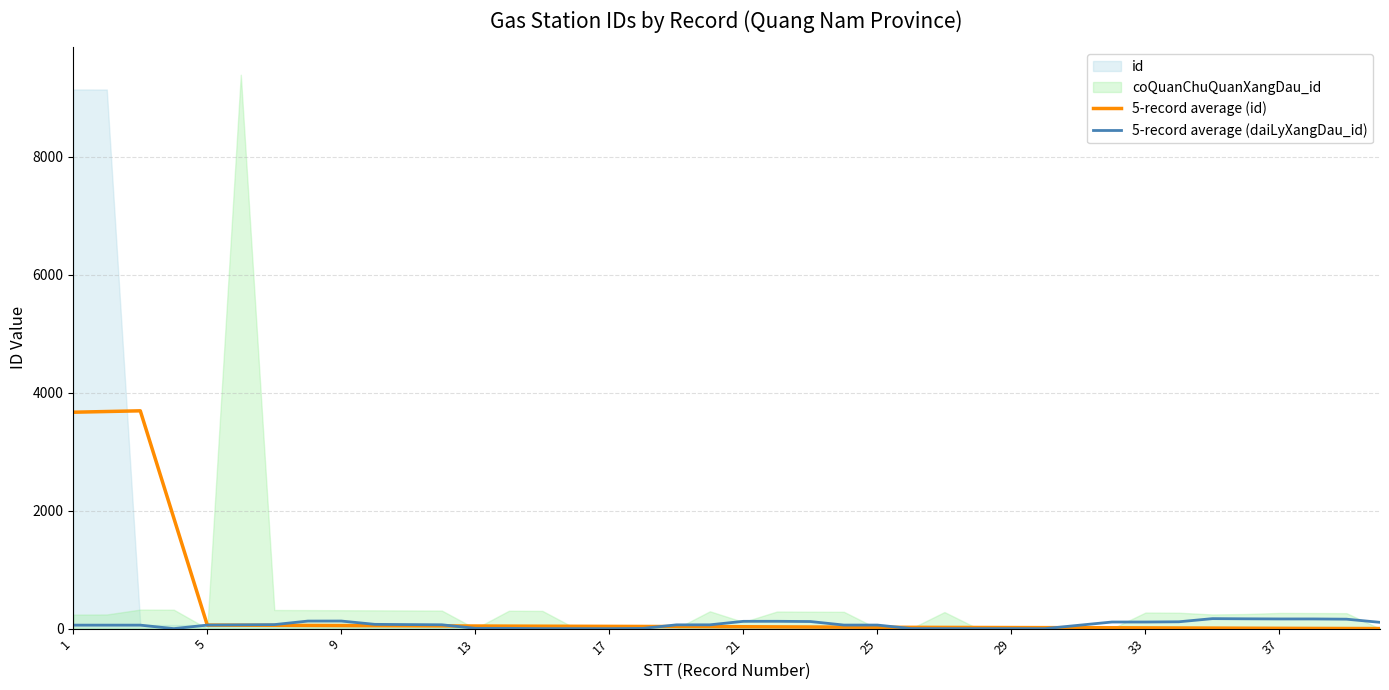

Is the value of 5-record average (daiLyXangDau_id) at 38 greater than the value of 5-record average (id) at 38?

Yes